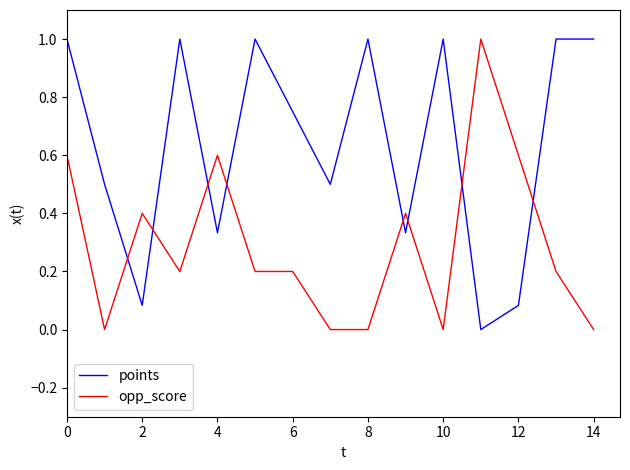

Which series has the largest total across all categories?

points